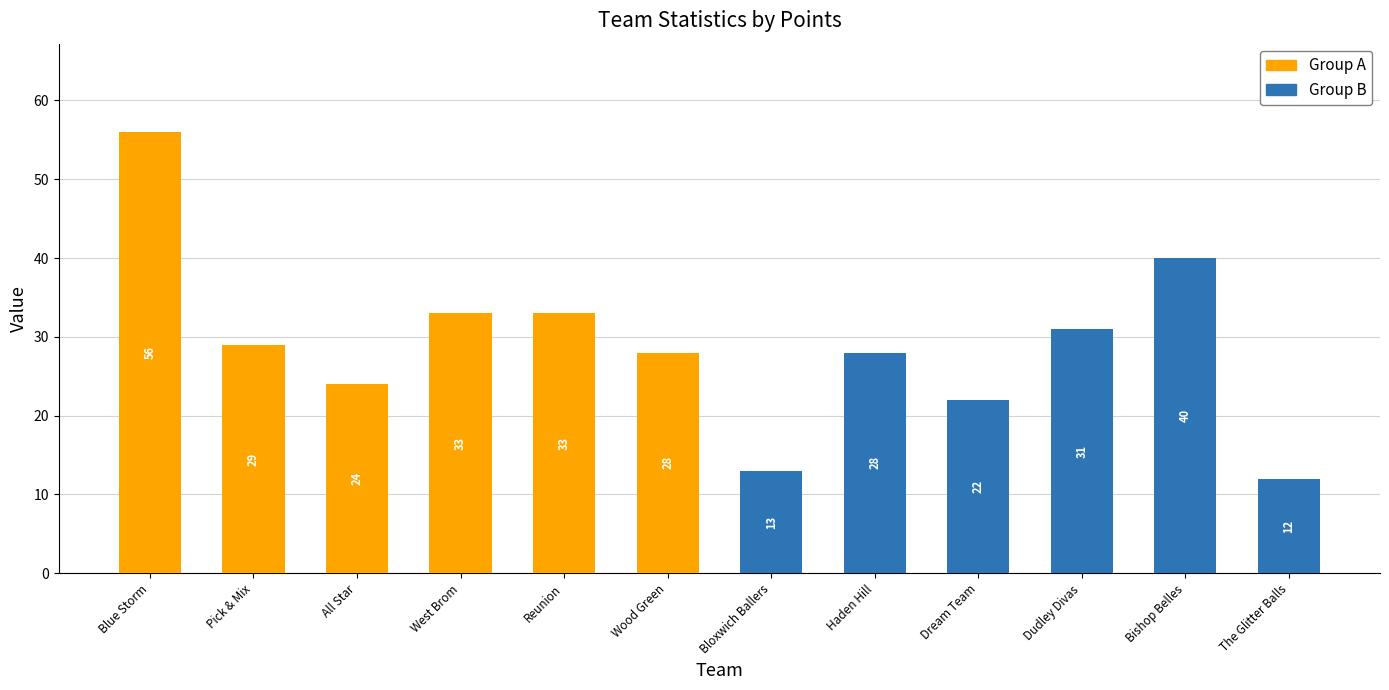

Reading left to right, what are all the values shown in this chart?

56	29	24	33	33	28	13	28	22	31	40	12